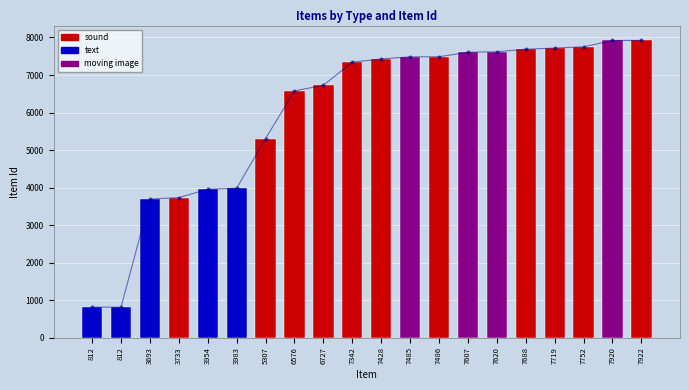

True or false: the data shows 12132 at 7719.

False